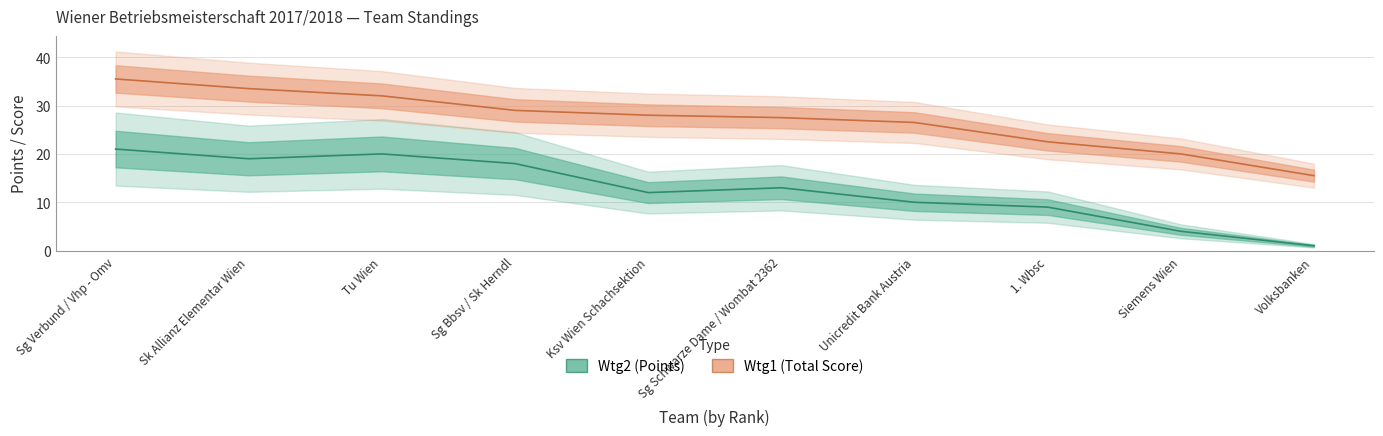

Reading right to left, extract all data points from this chart.

Wtg2 (Points): 1.0	4.0	9.0	10.0	13.0	12.0	18.0	20.0	19.0	21.0
Wtg1 (Total Score): 15.5	20.0	22.5	26.5	27.5	28.0	29.0	32.0	33.5	35.5